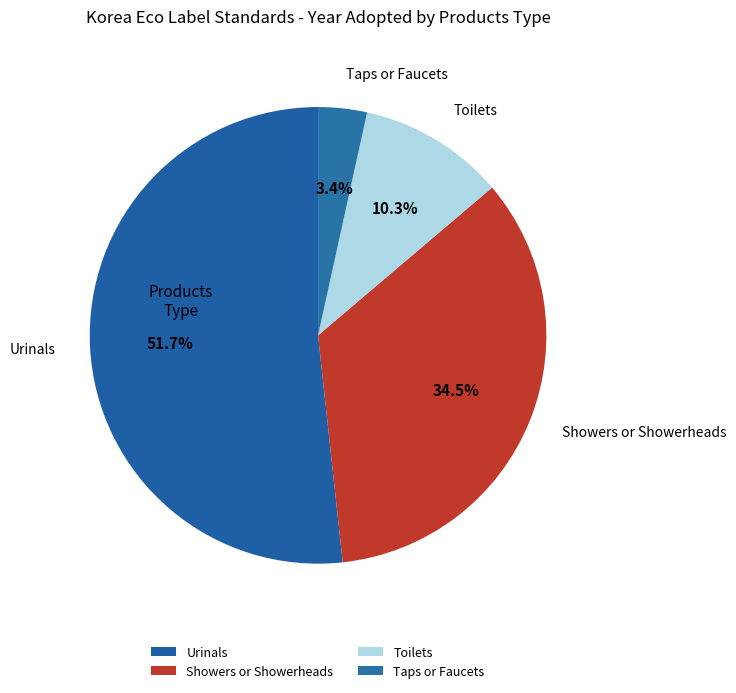

Does any single category account for the majority?

Yes